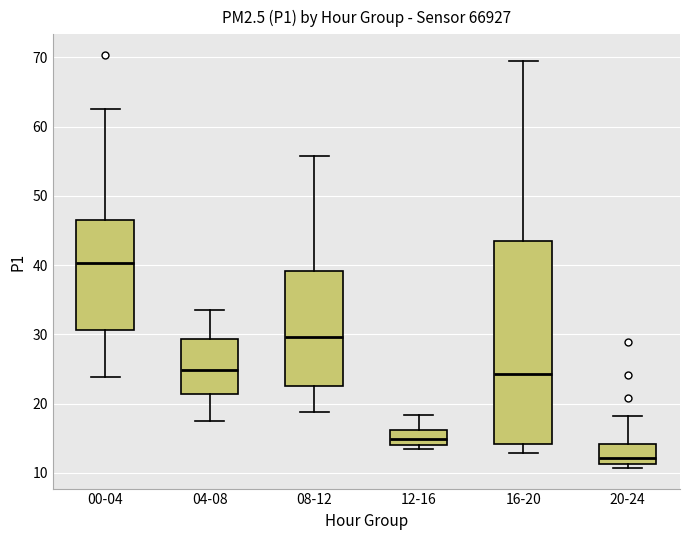

Reading left to right, read every box against the y-axis: the position of its median line, the range the box covers, and the ends of its whiskers. The values are not printed on the chart, so give them approximately, as read against the axis.

00-04: median 40, box 31 to 47, whiskers 24 to 63
04-08: median 25, box 21 to 29, whiskers 18 to 33
08-12: median 30, box 23 to 39, whiskers 19 to 56
12-16: median 15, box 14 to 16, whiskers 13 to 18
16-20: median 24, box 14 to 44, whiskers 13 to 70
20-24: median 12, box 11 to 14, whiskers 11 (just below the box's lower edge) to 18